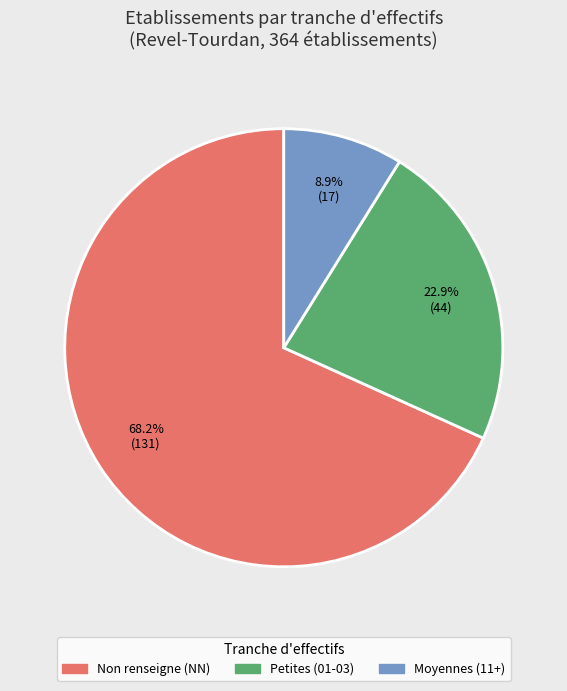

What is the smallest slice in the pie chart?

Moyennes (11+)